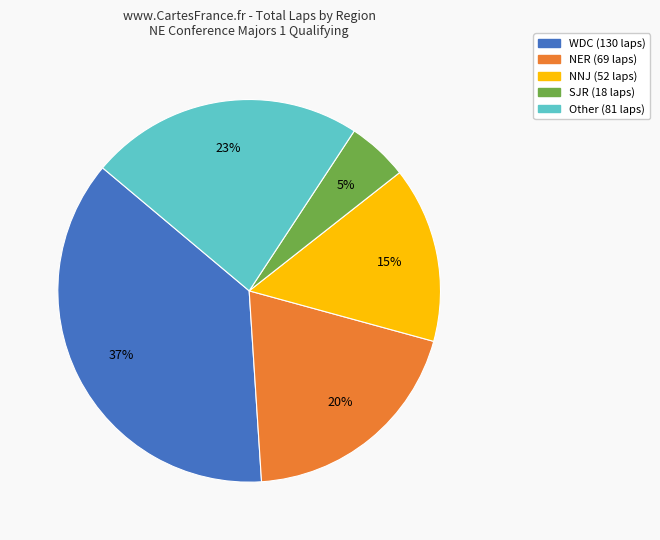

To the nearest percent, what is the average slice percentage?

20%